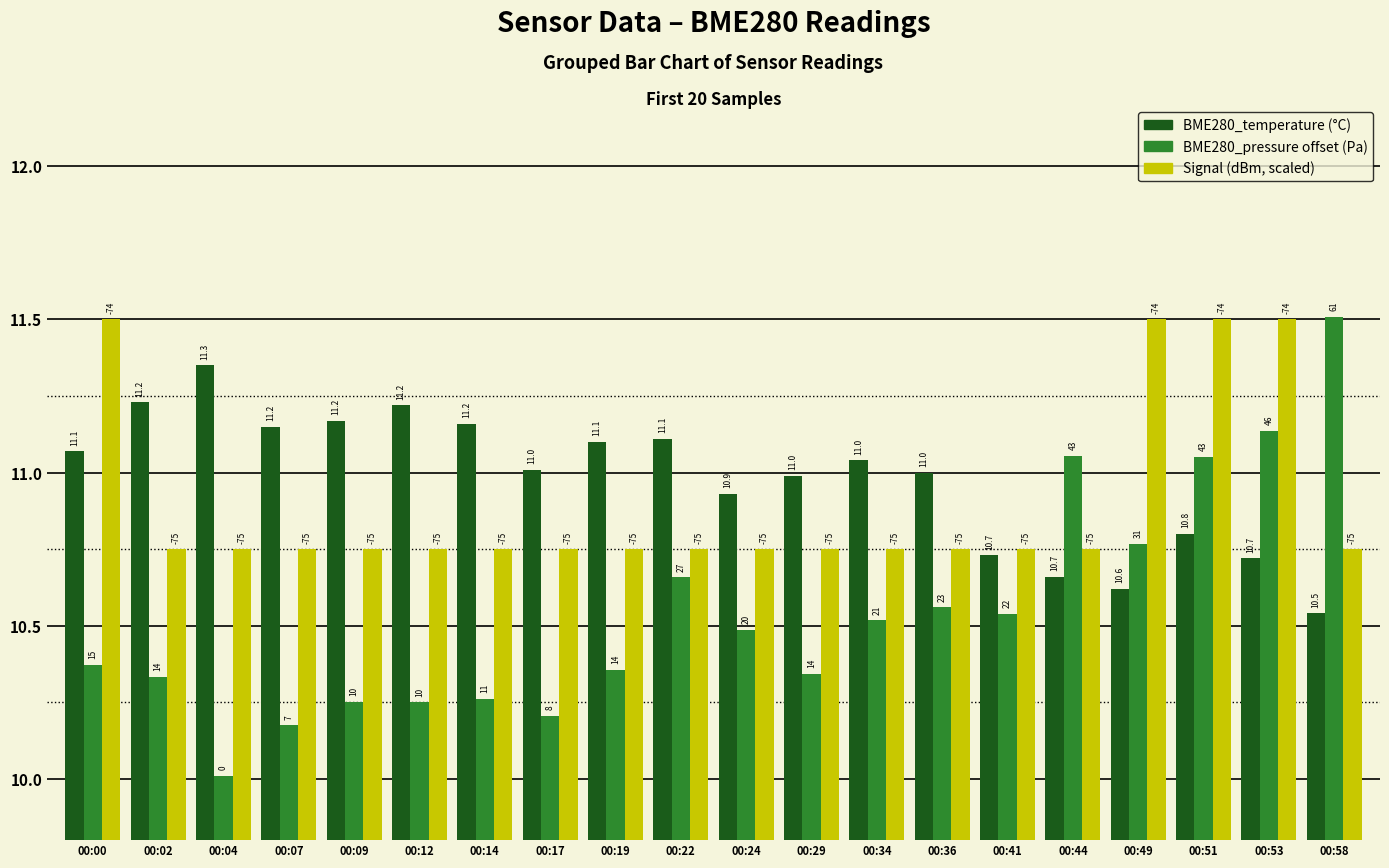

How many bars are there in total?

60